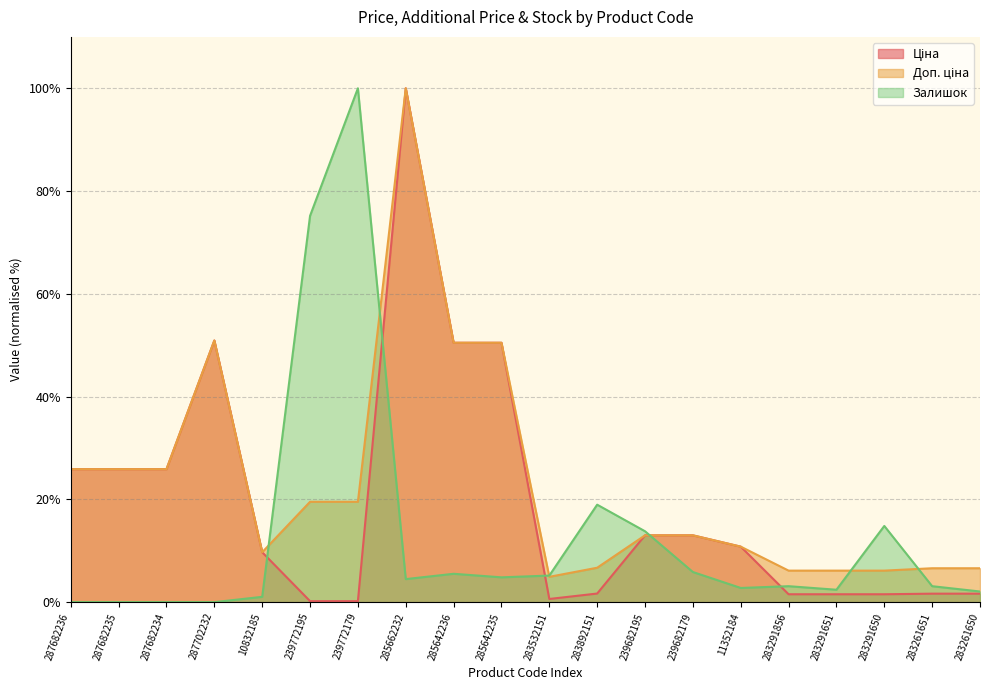

Which category has the lowest value in the Доп. ціна series?

283532151